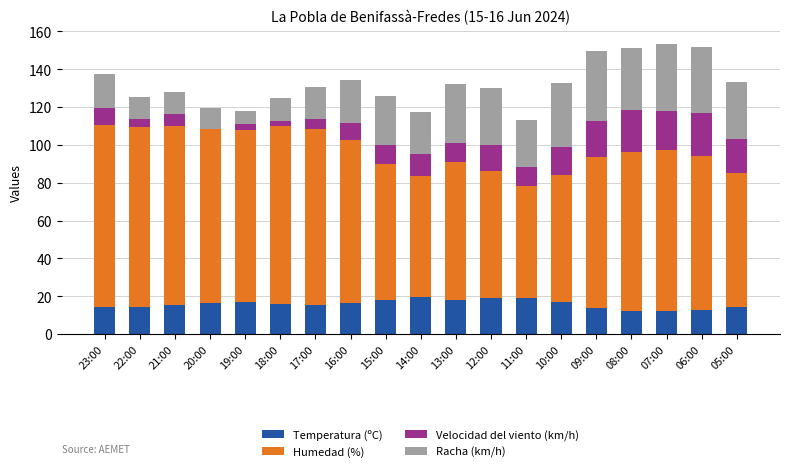

The value of Temperatura (ºC) at 07:00 is 12.2. True or false?

True